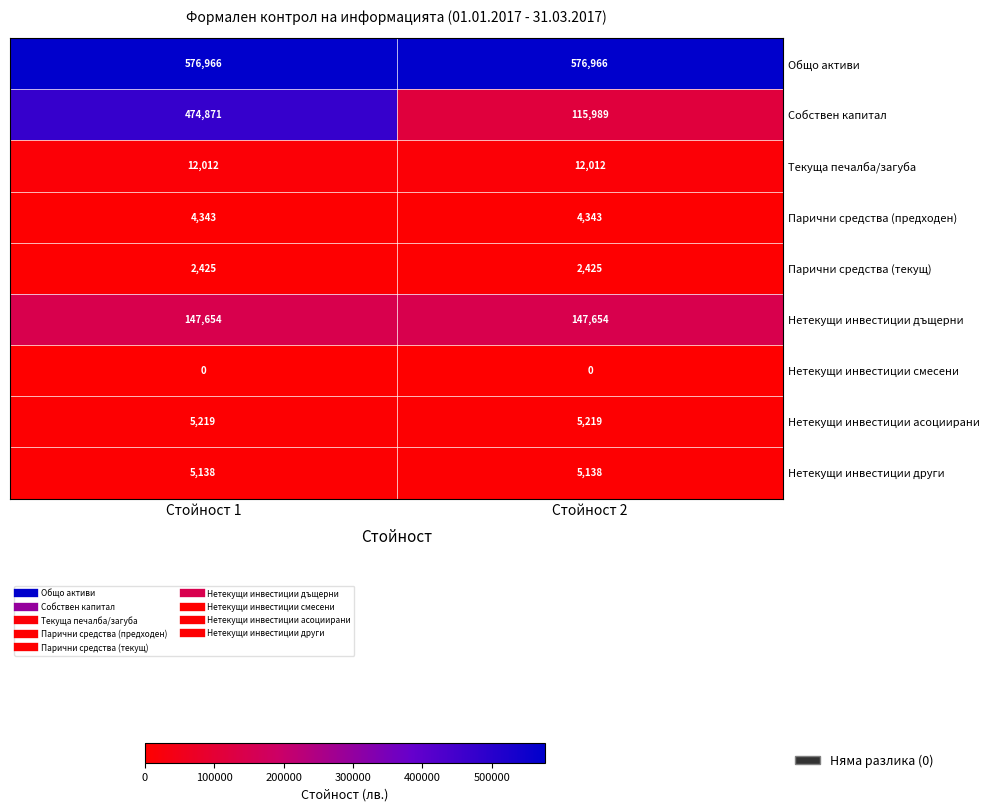

True or false: Нетекущи инвестиции дъщерни has a value of 147654 at Стойност 2.

True